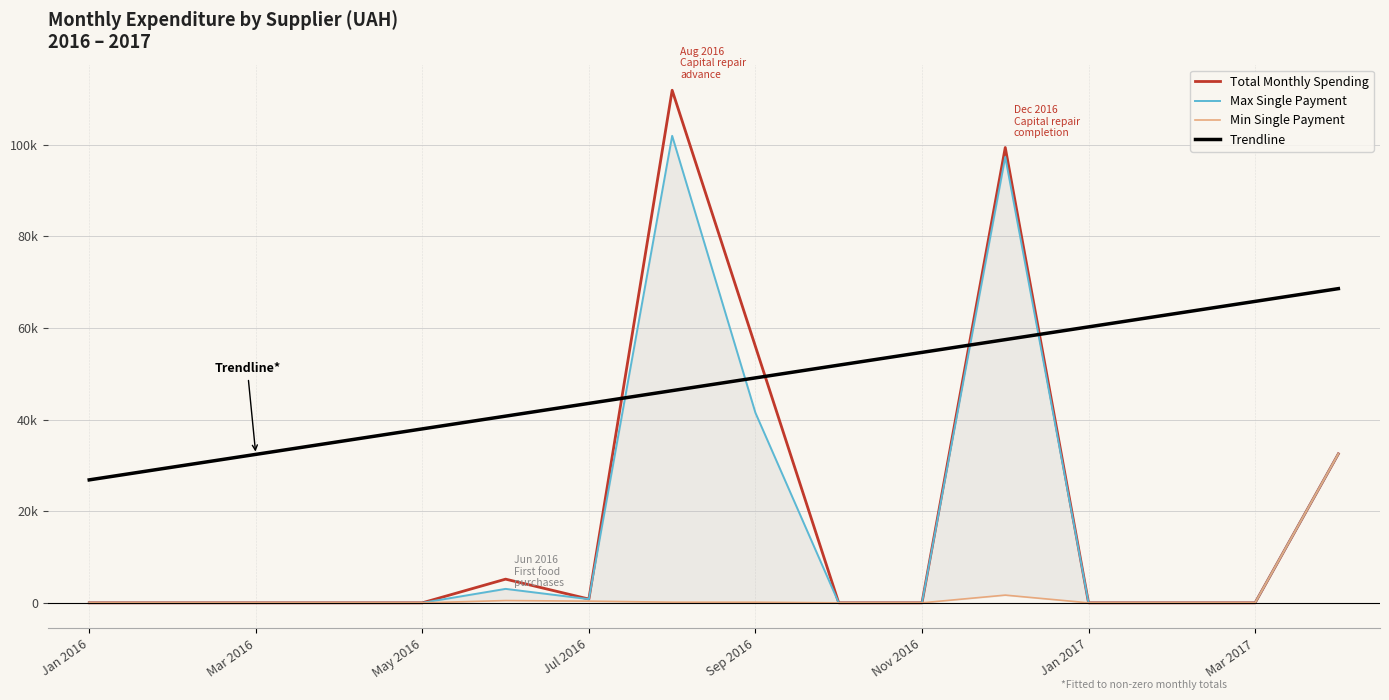

Is it true that Max Single Payment equals 0.0 at Nov 2016?

True